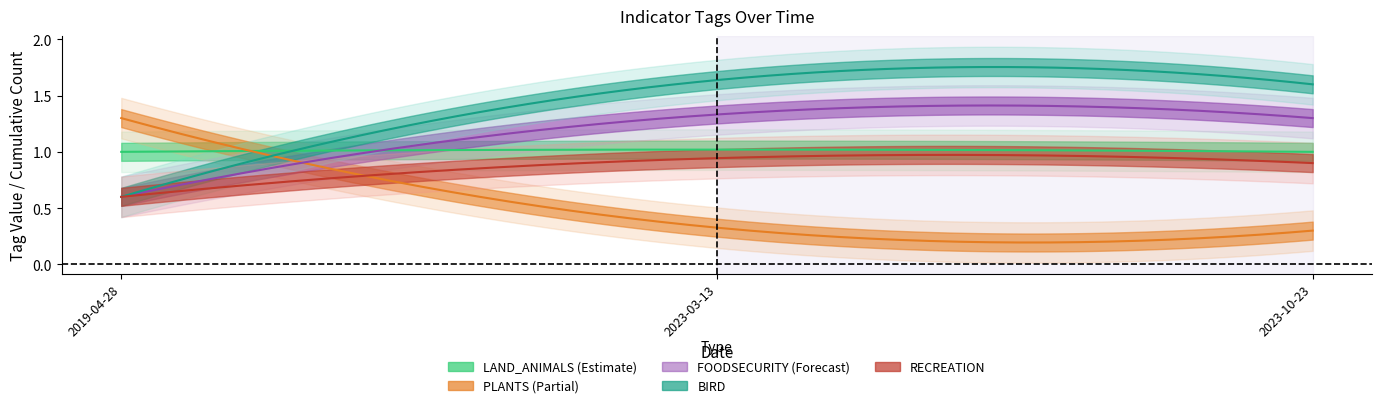

Between 2019-04-28 and 2023-10-23, which is larger?

2019-04-28